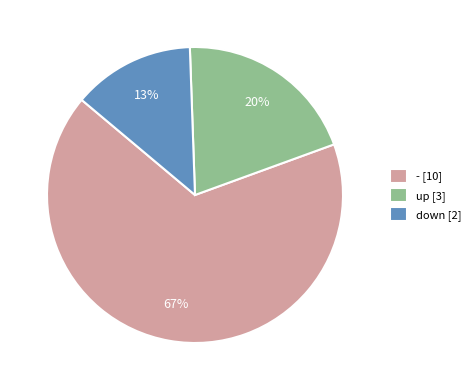

How many segments does this pie chart have?

3